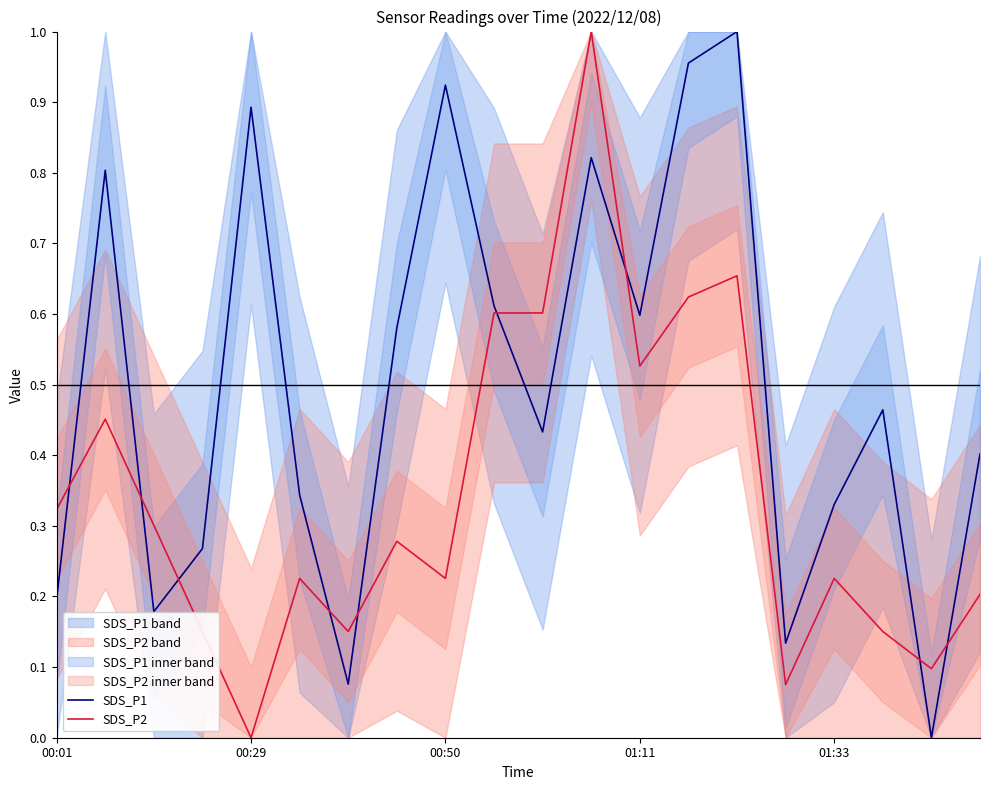

True or false: SDS_P1 and SDS_P2 intersect in this chart.

True